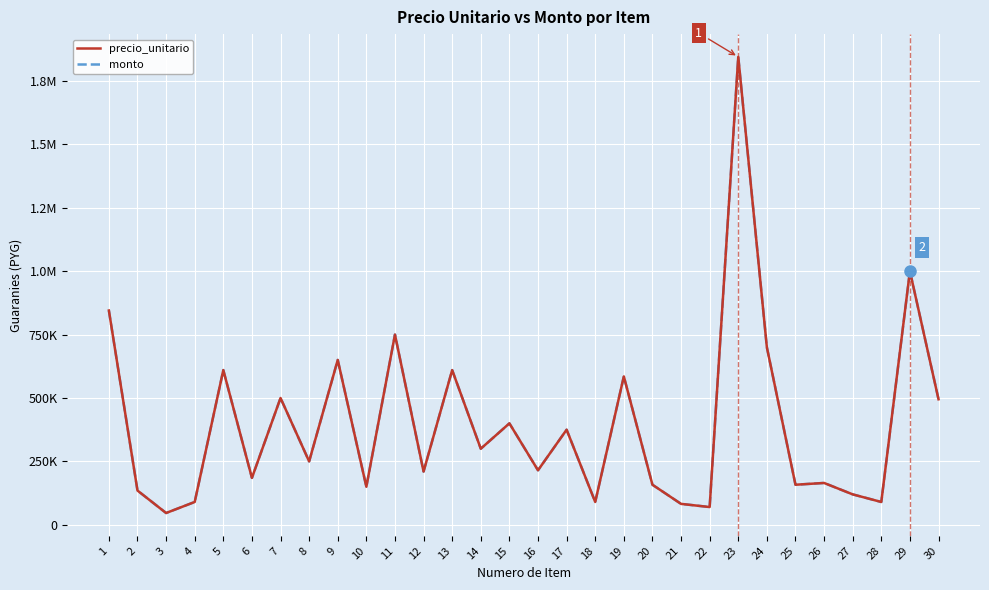

Does the chart display data point markers on the line(s)?

No